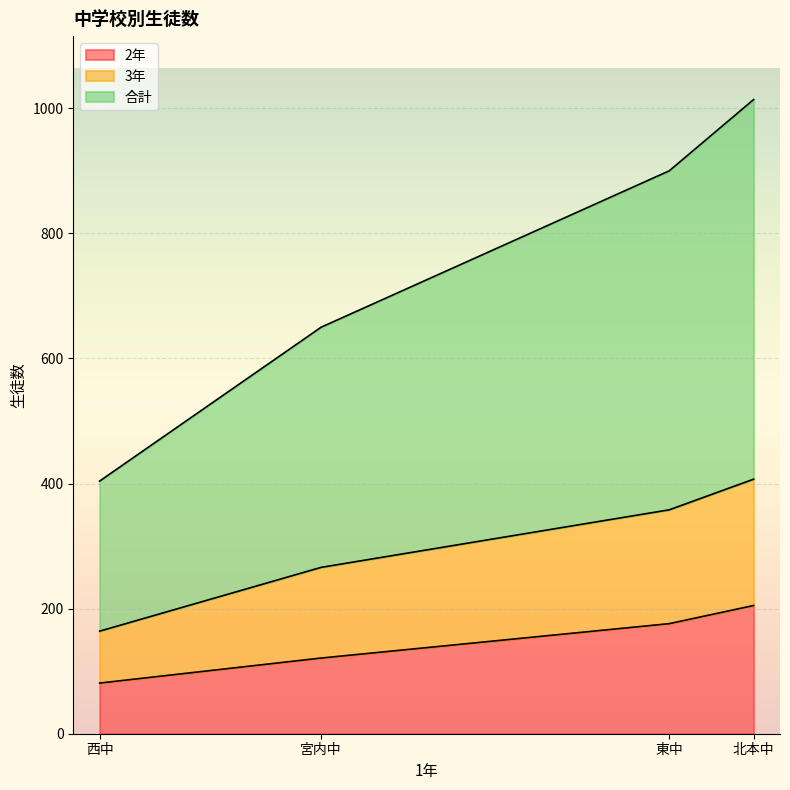

What is the difference between the second highest and second lowest values in the 合計 series?

158